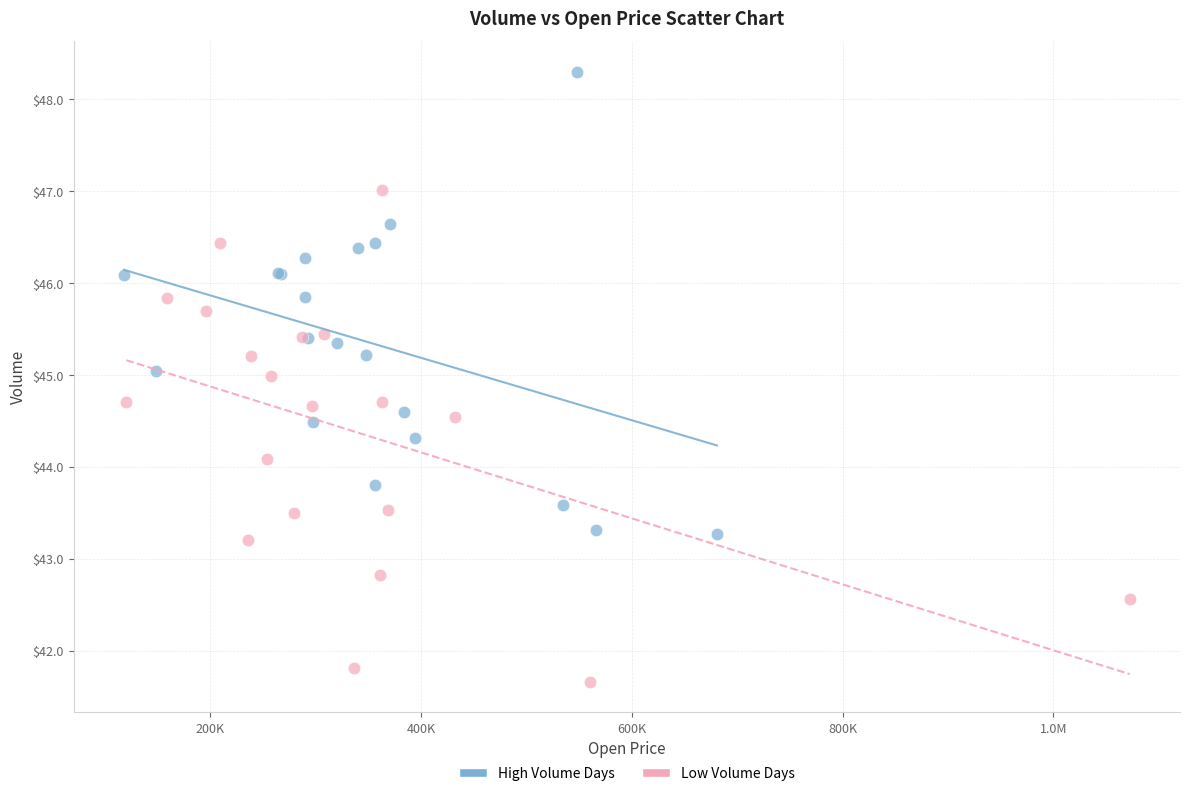

Which series reaches the minimum Y coordinate?

Low Volume Days